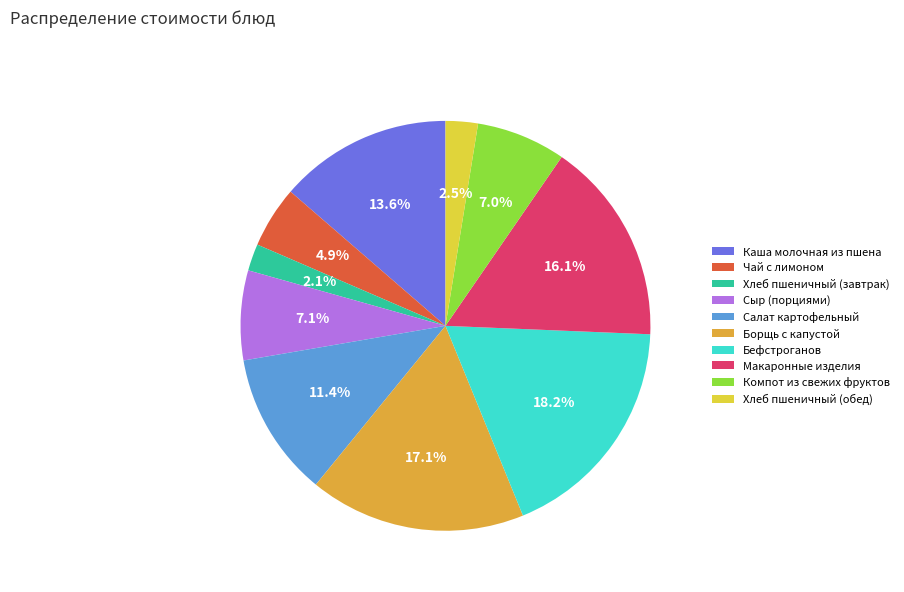

To the nearest percent, what percentage of the pie is Сыр (порциями)?

7%